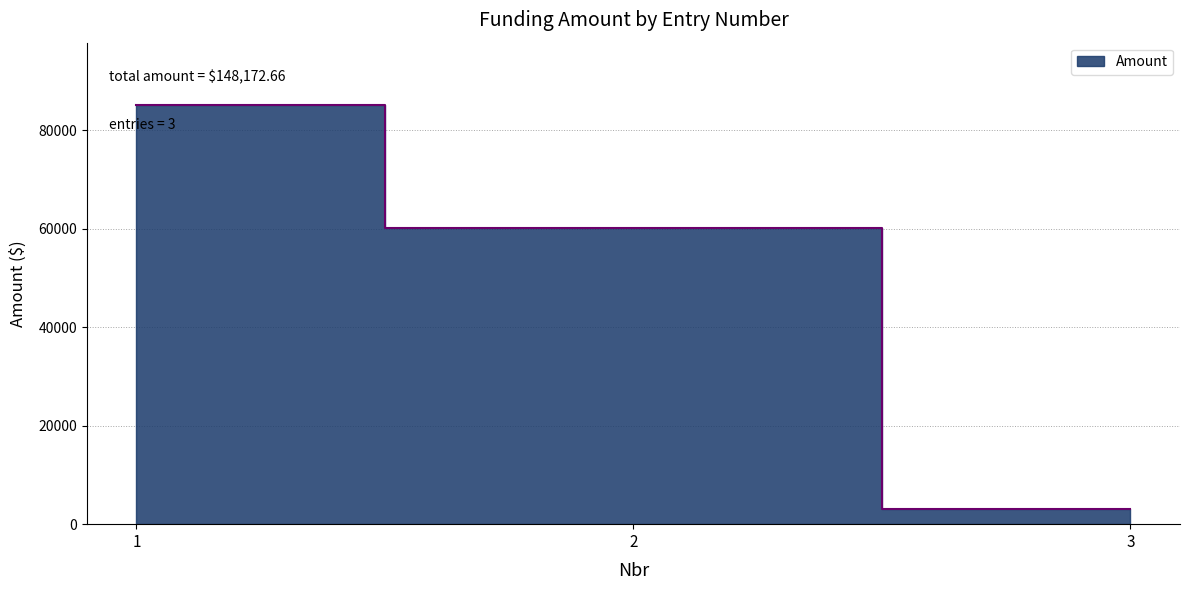

What is the sum of the values at 2 and 3?

63111.8